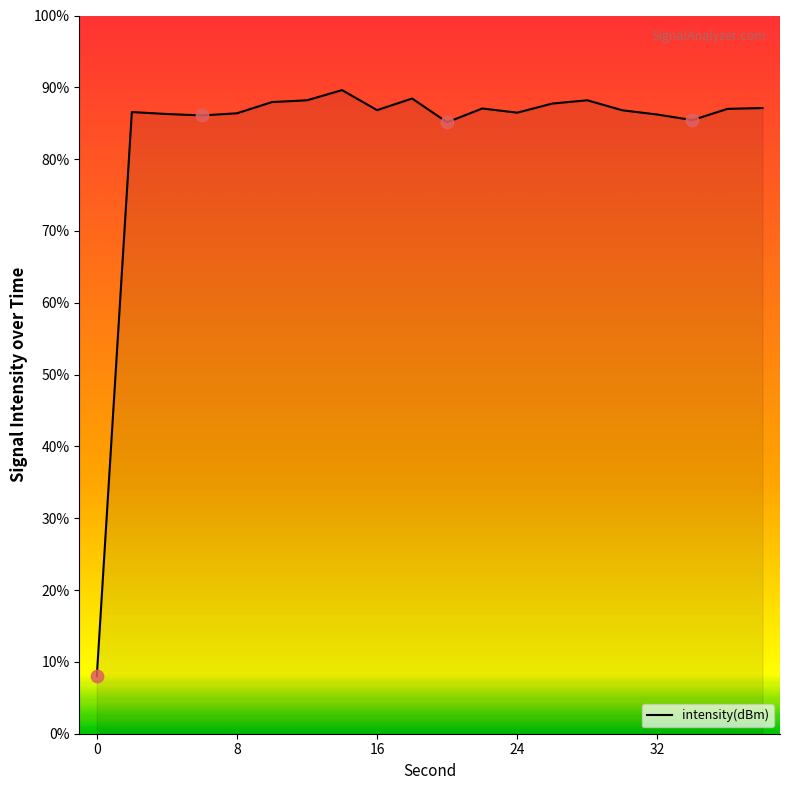

What is the smallest value displayed?

8.0